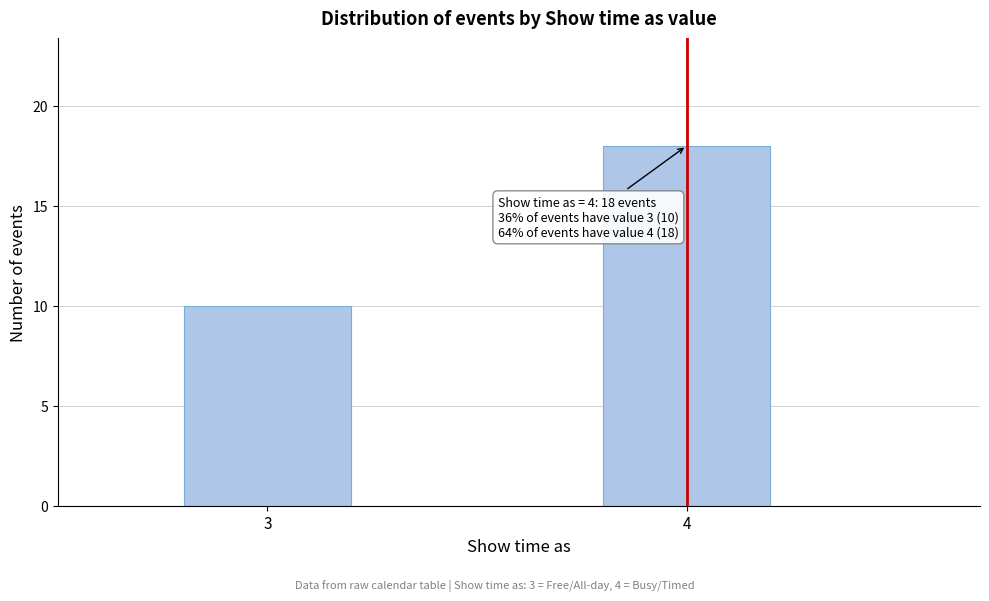

Reading left to right, list all the values displayed in this chart.

3=10	4=18